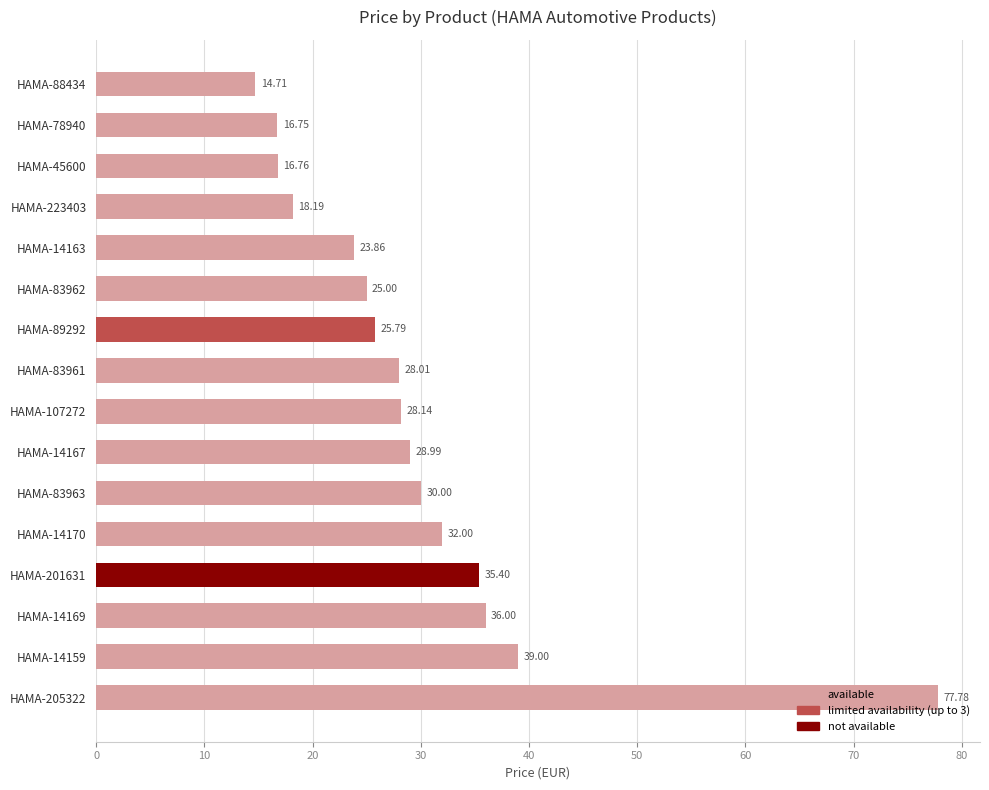

List the labels in order of value, smallest first.

HAMA-88434, HAMA-78940, HAMA-45600, HAMA-223403, HAMA-14163, HAMA-83962, HAMA-89292, HAMA-83961, HAMA-107272, HAMA-14167, HAMA-83963, HAMA-14170, HAMA-201631, HAMA-14169, HAMA-14159, HAMA-205322